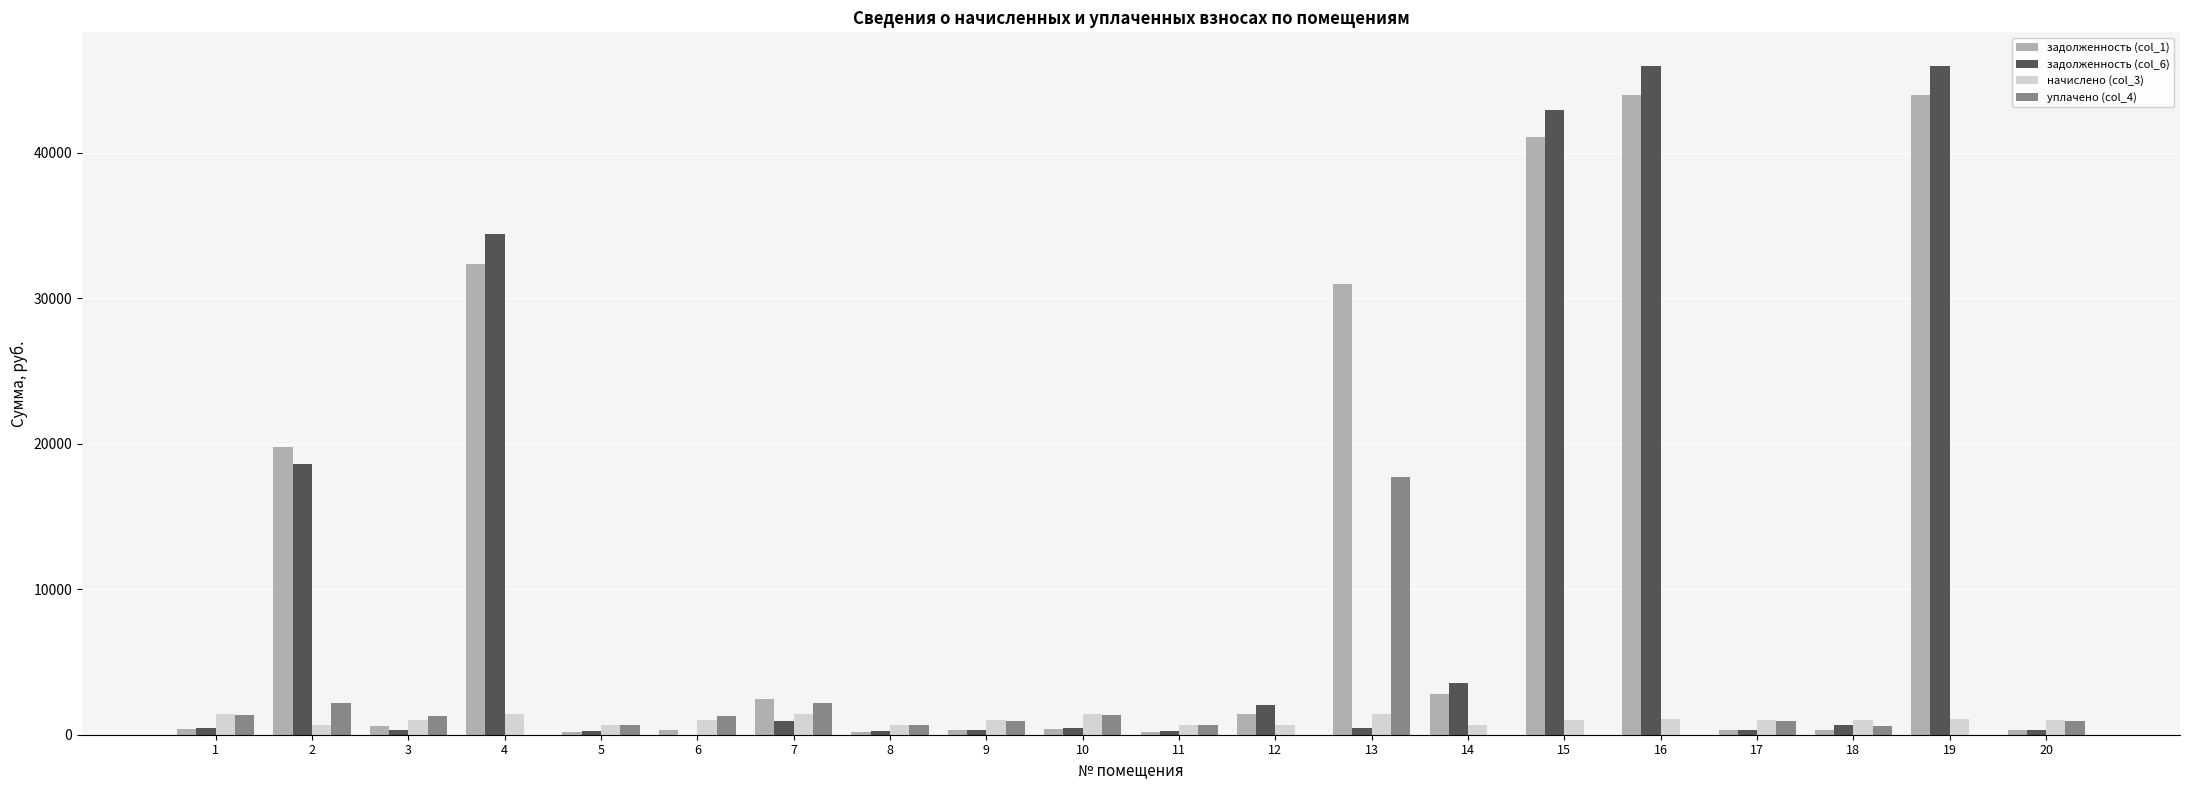

Which series has the largest total across all categories?

задолженность (col_1)